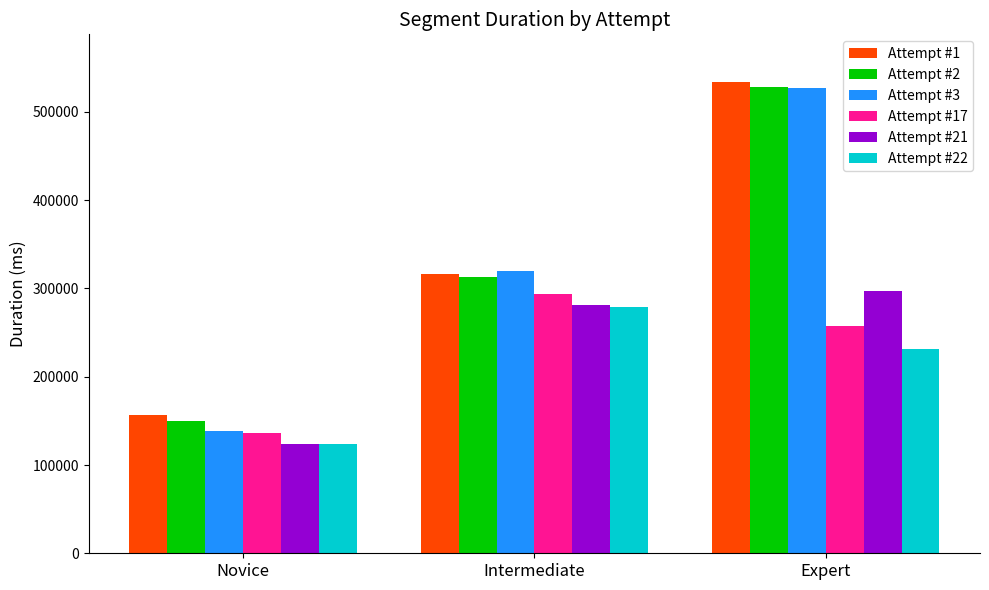

What is the label of the 1st bar from the left?

Novice